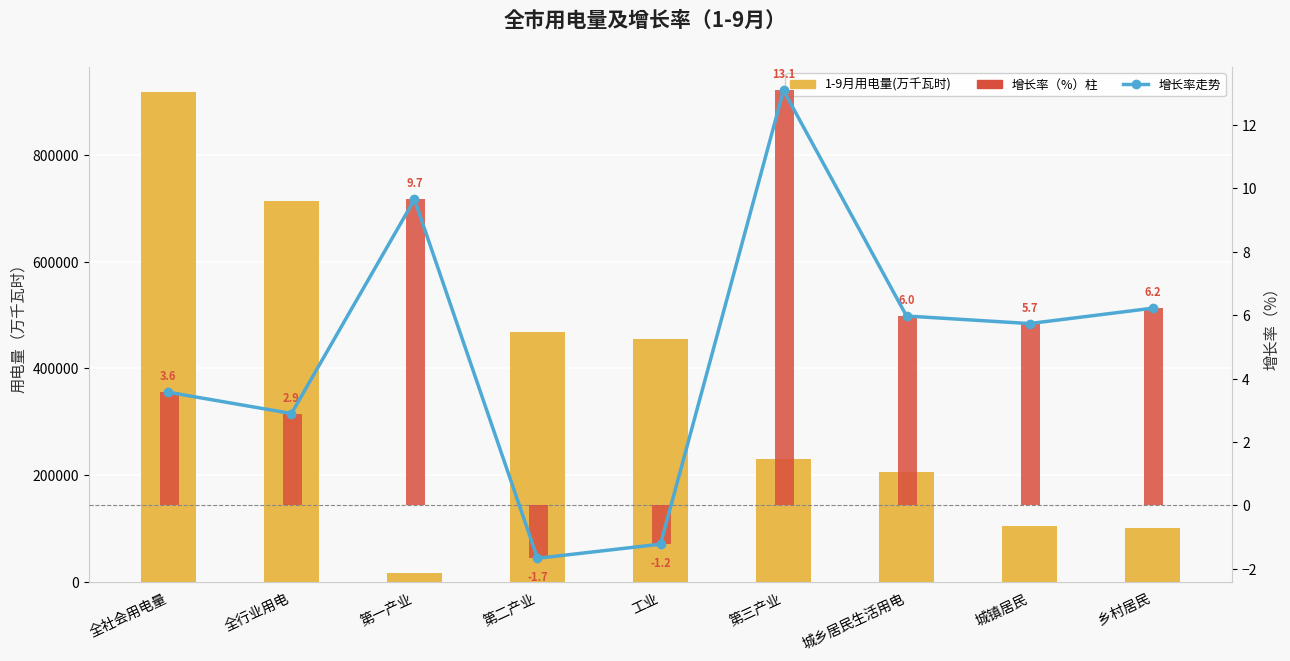

Which has a higher value, 第一产业 or 全社会用电量?

全社会用电量